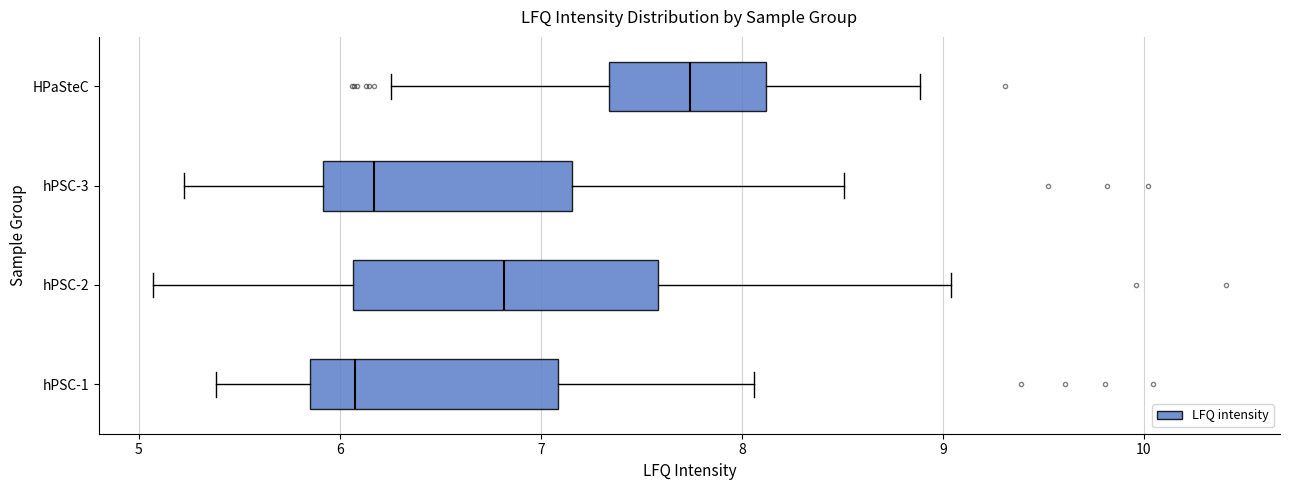

Which box's median line is the furthest to the right?

HPaSteC